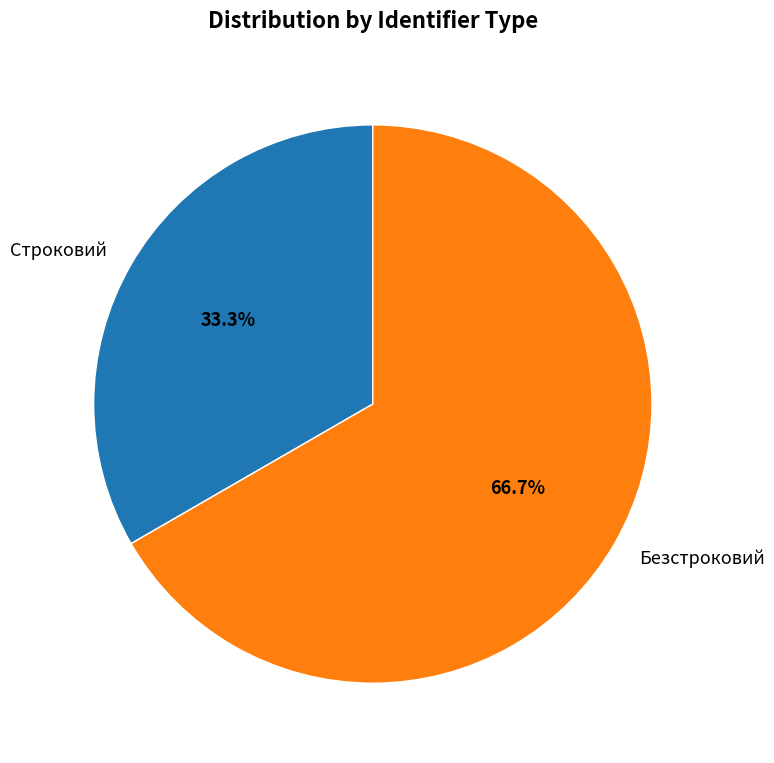

Count the number of slices in the pie.

2